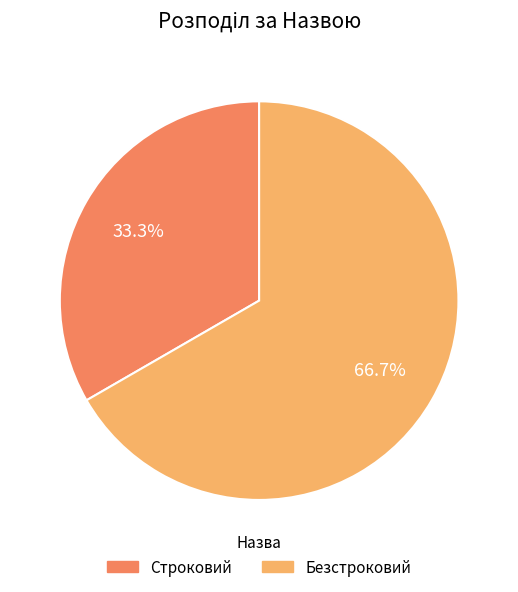

To the nearest percent, what is the average slice percentage?

50%